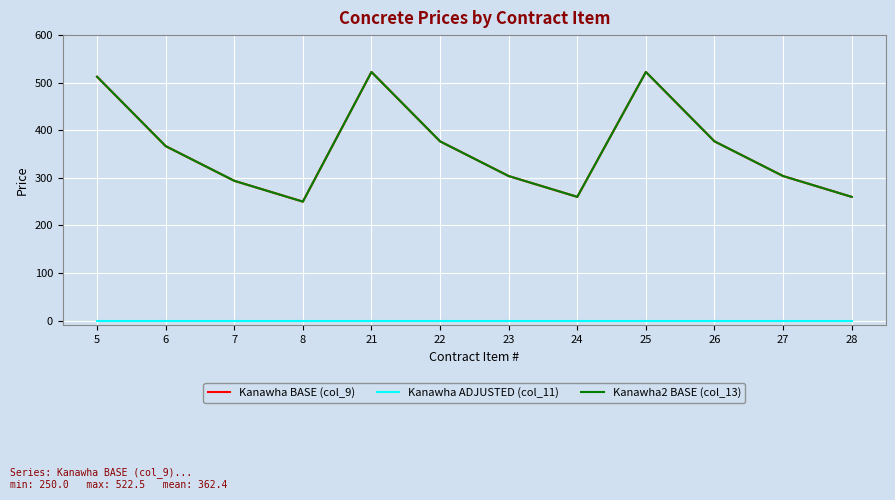

What is the difference between the highest and lowest values at 27?

303.8